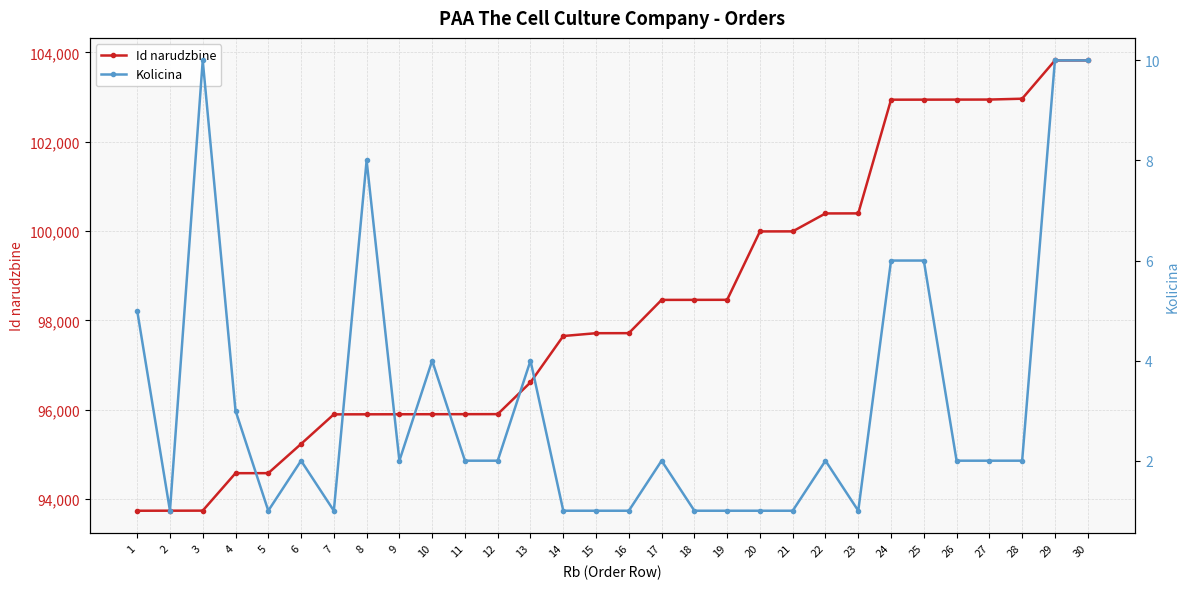

Is it true that Kolicina equals 1 at 20?

True